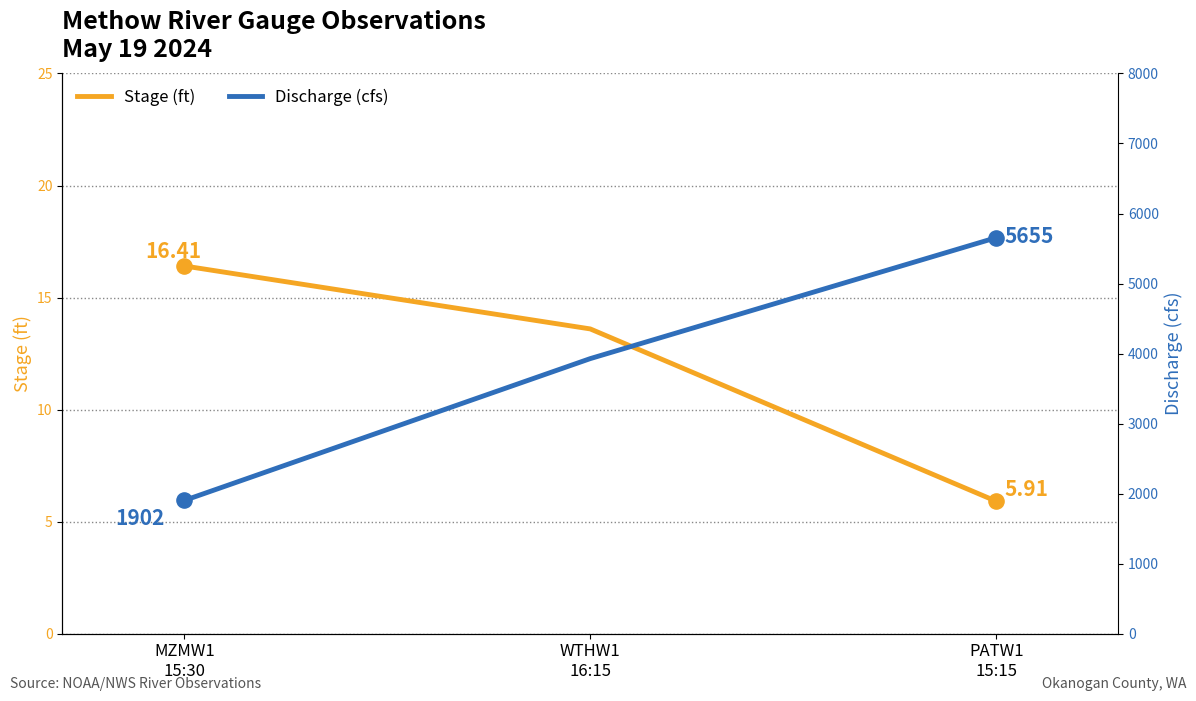

What are all the series names shown in the legend?

Stage (ft), Discharge (cfs)